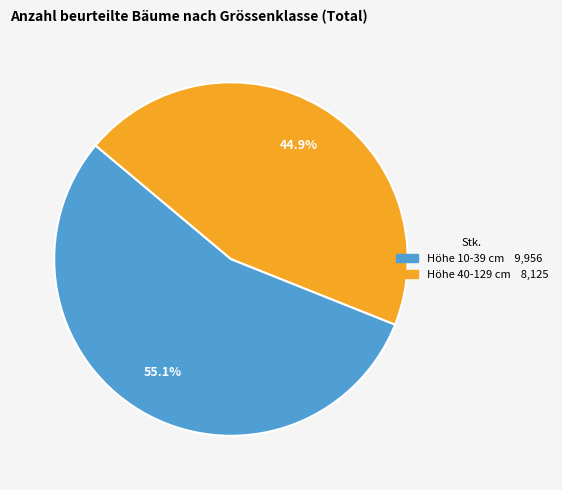

Is there any slice that represents more than half of the pie?

Yes